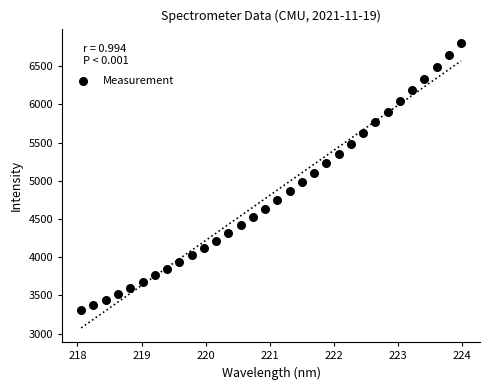

What is the range of Y values (max minus min)?

3499.7